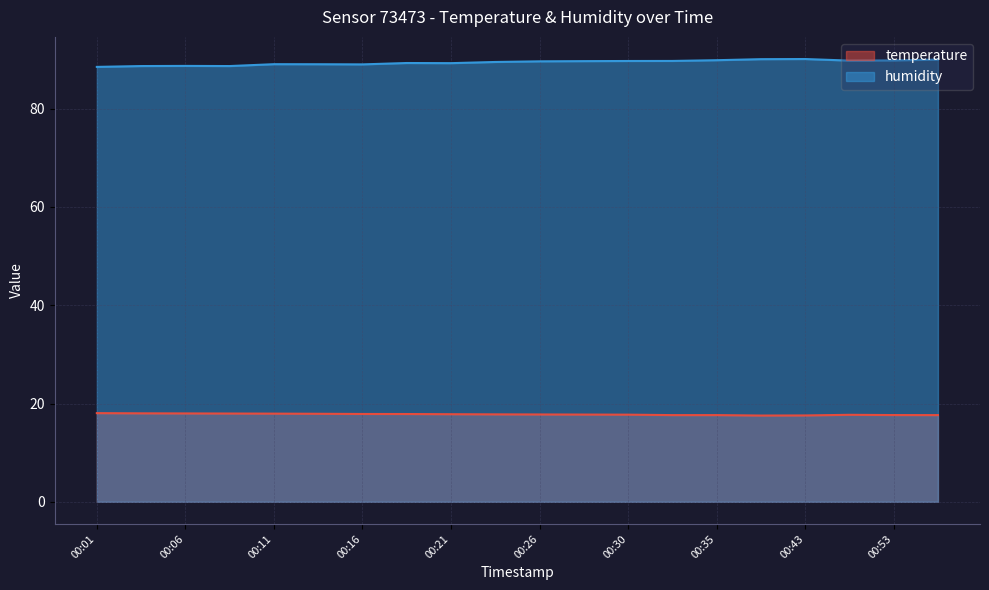

The value of humidity at 00:03 is 40.5. True or false?

False